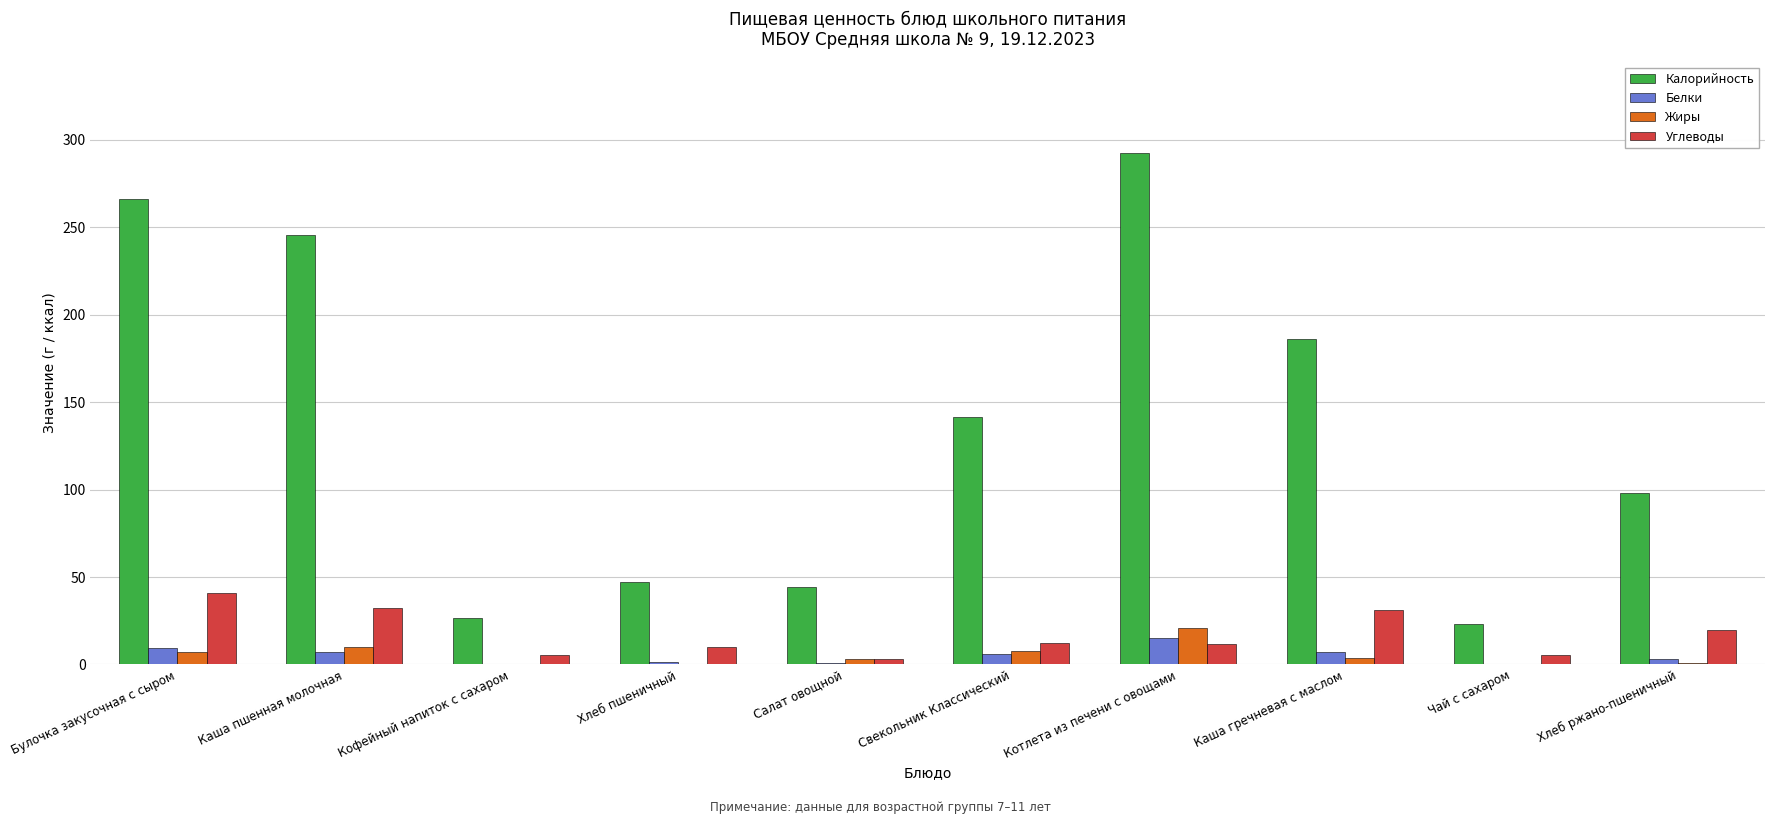

The value of Калорийность at Чай с сахаром is 23.3. True or false?

True